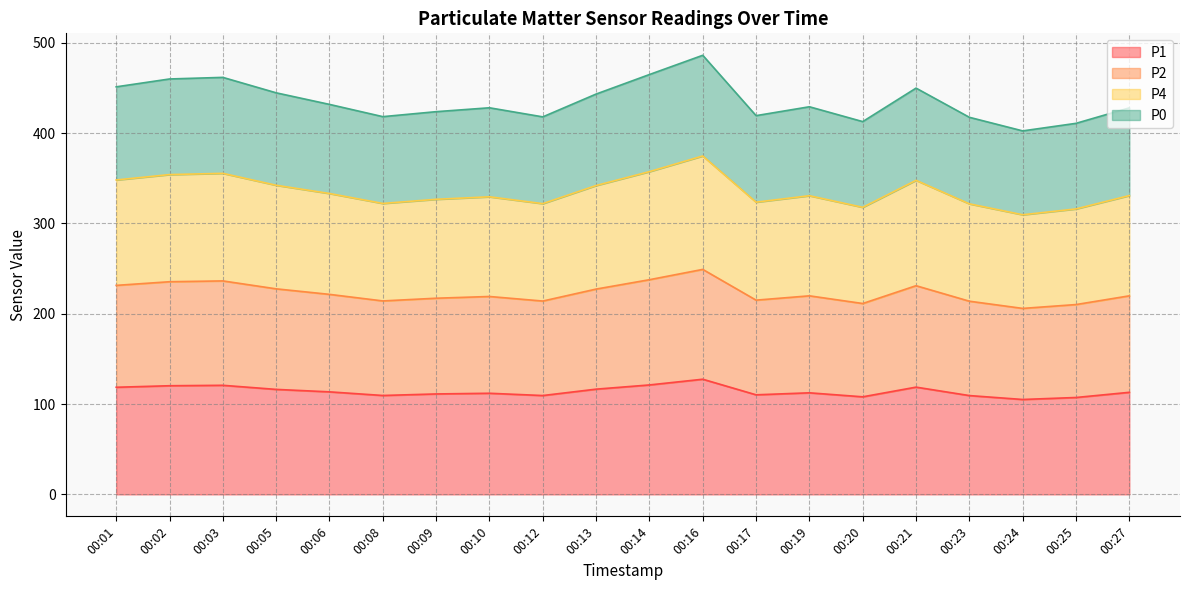

Which category has the lowest value across all series?

00:24